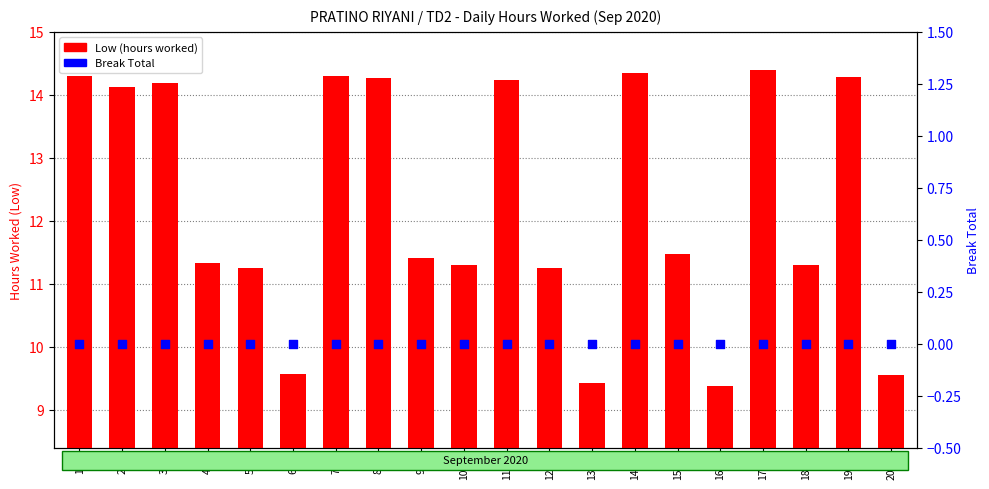

At how many categories does at least one series exceed 0?

20